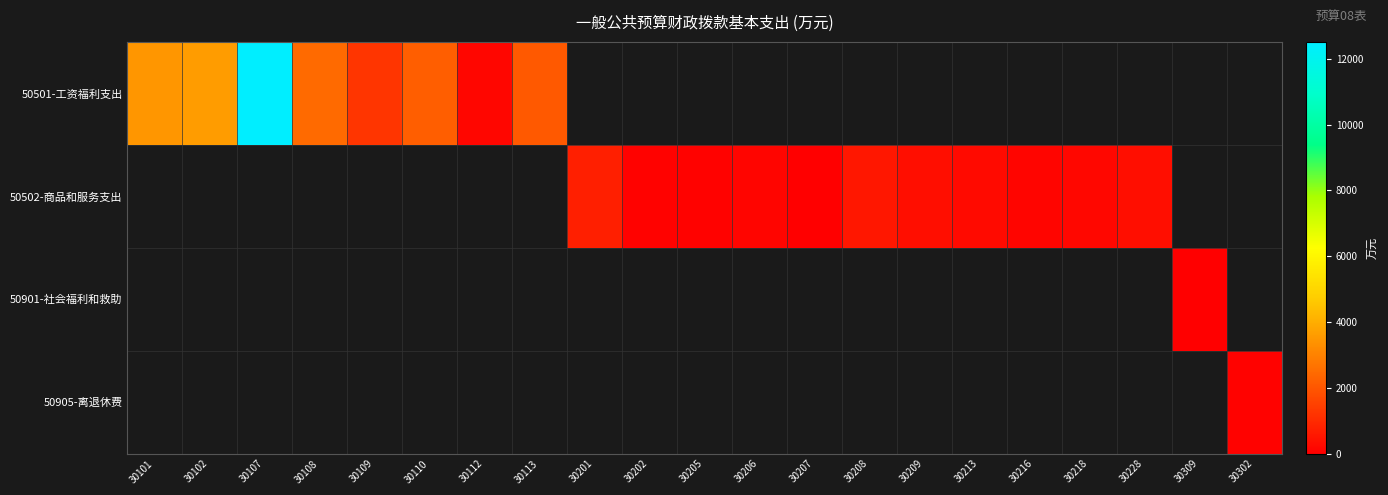

Which has a higher value, 30112 or 30207?

30112